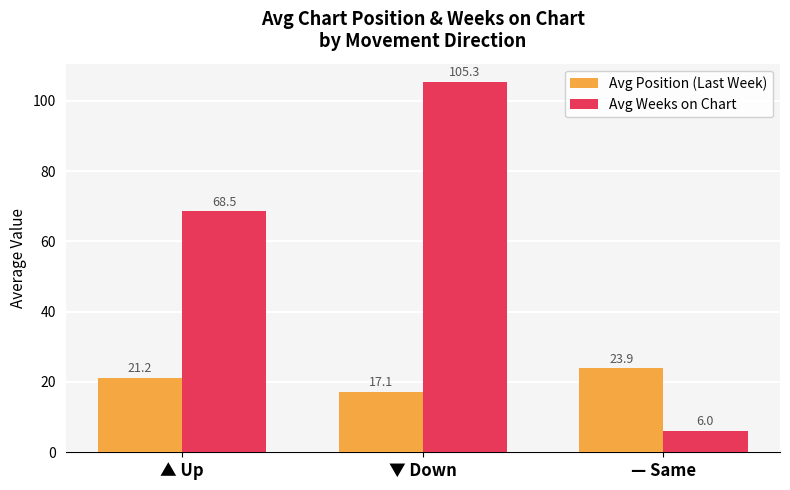

What are all the series names shown in the legend?

Avg Position (Last Week), Avg Weeks on Chart